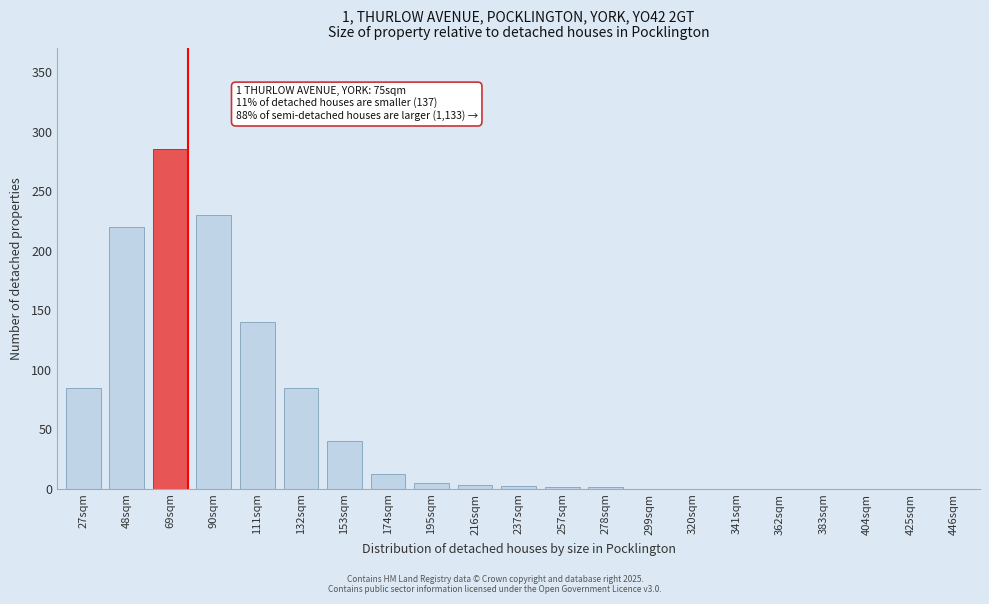

True or false: the data shows 0 at 362sqm.

True